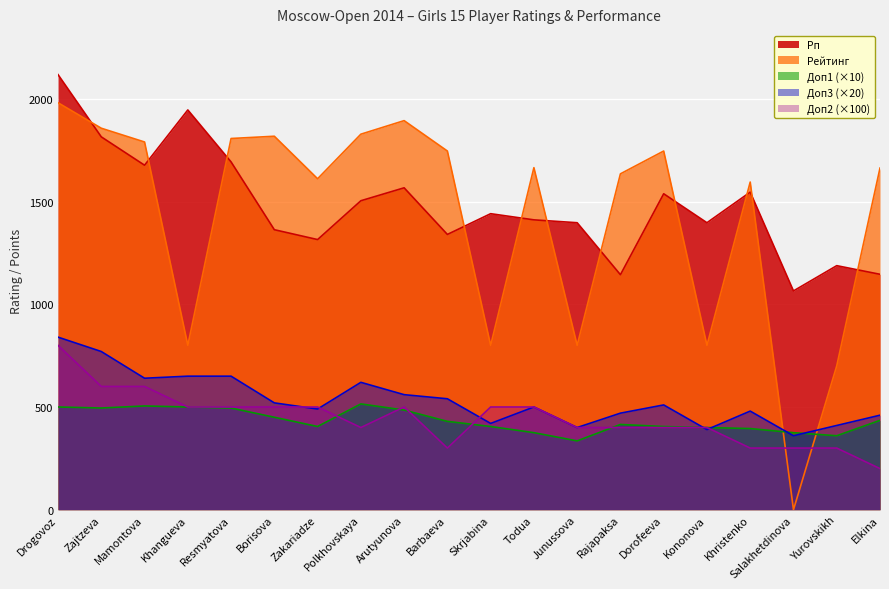

What is the total value across all series at Junussova?

3332